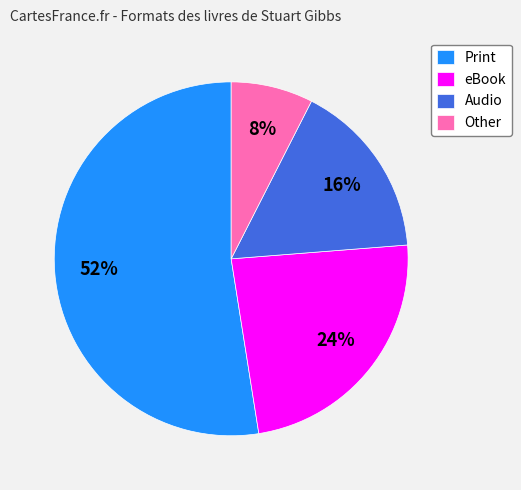

How many slices are in this pie chart?

4